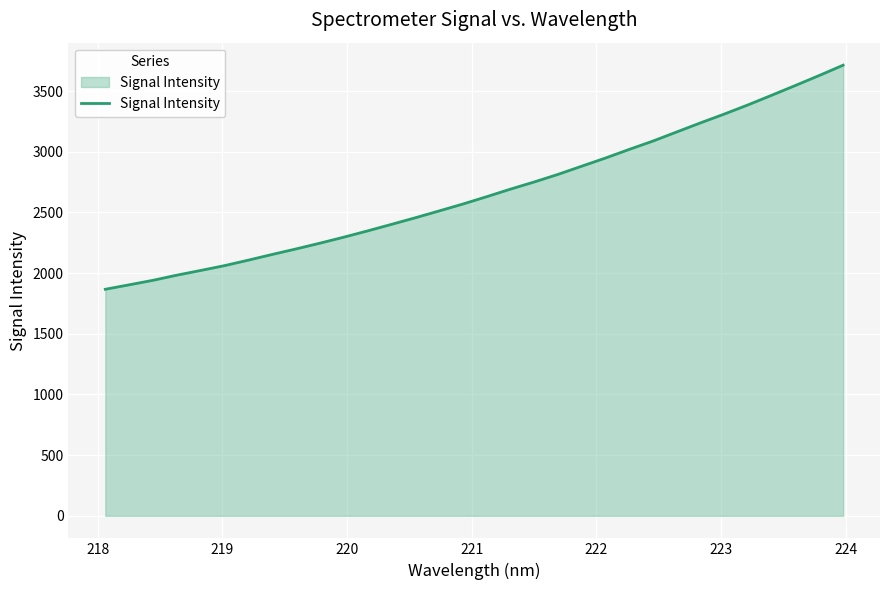

What is the greatest value displayed?

3713.9